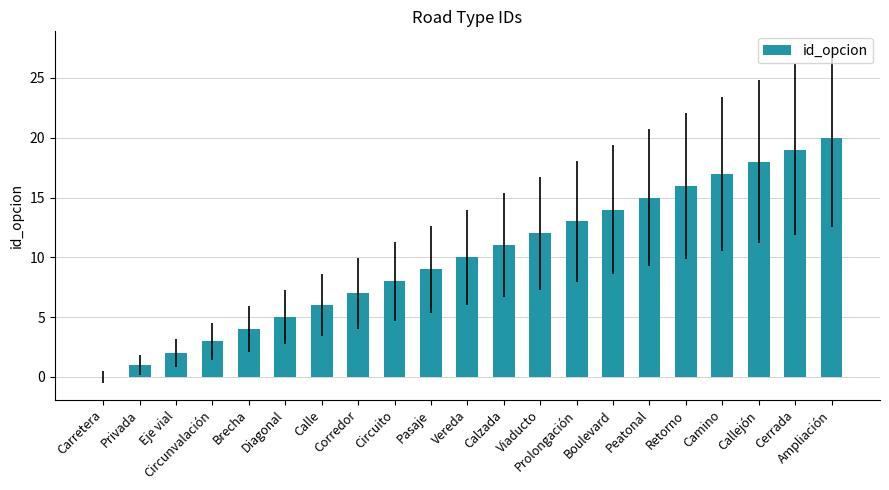

How many values are above zero?

20